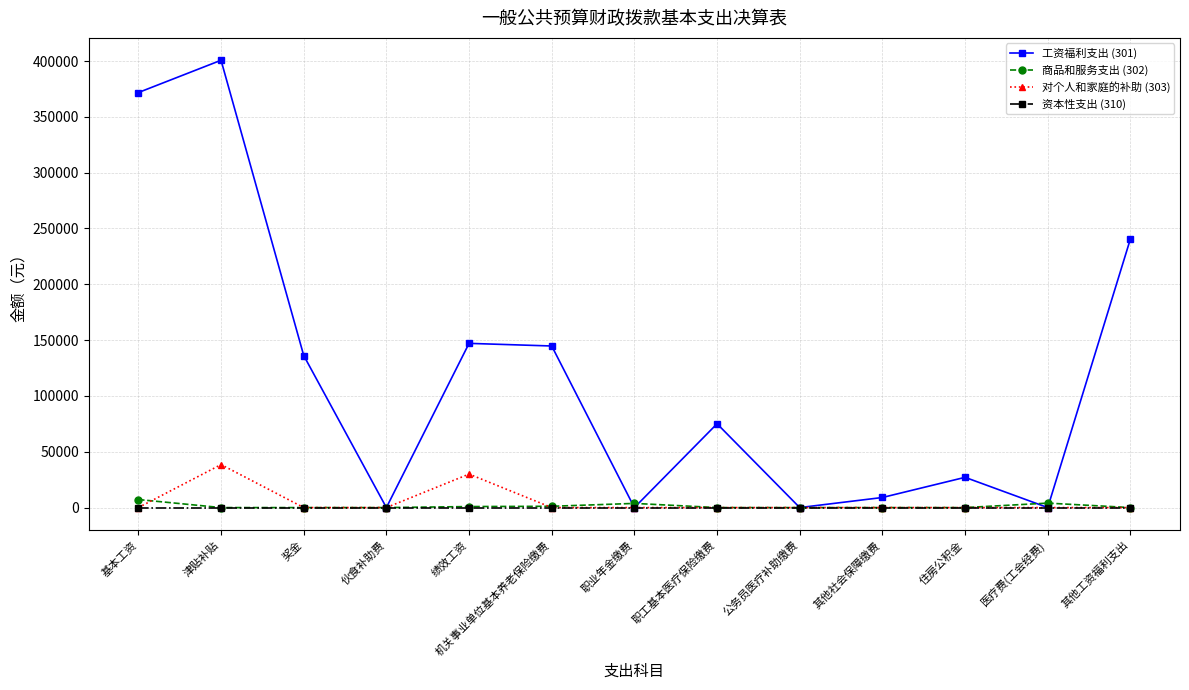

The 工资福利支出 (301) series shows 0.0 at 医疗费(工会经费). True or false?

True